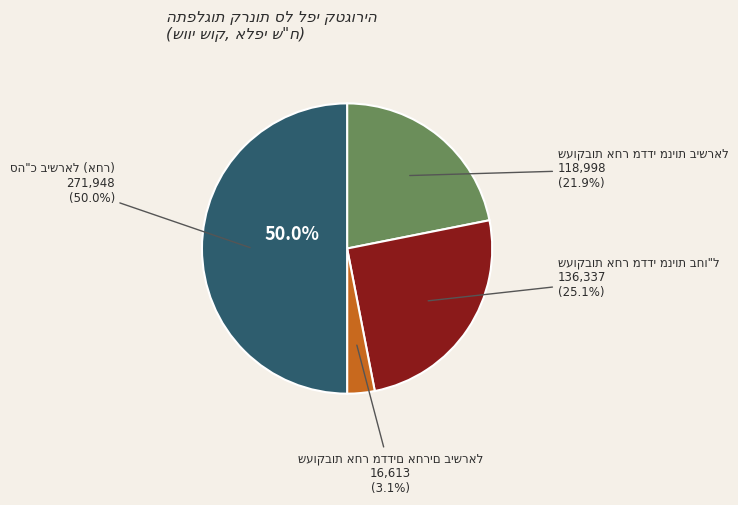

Which slice is the smallest?

שעוקבות אחר מדדים אחרים בישראל